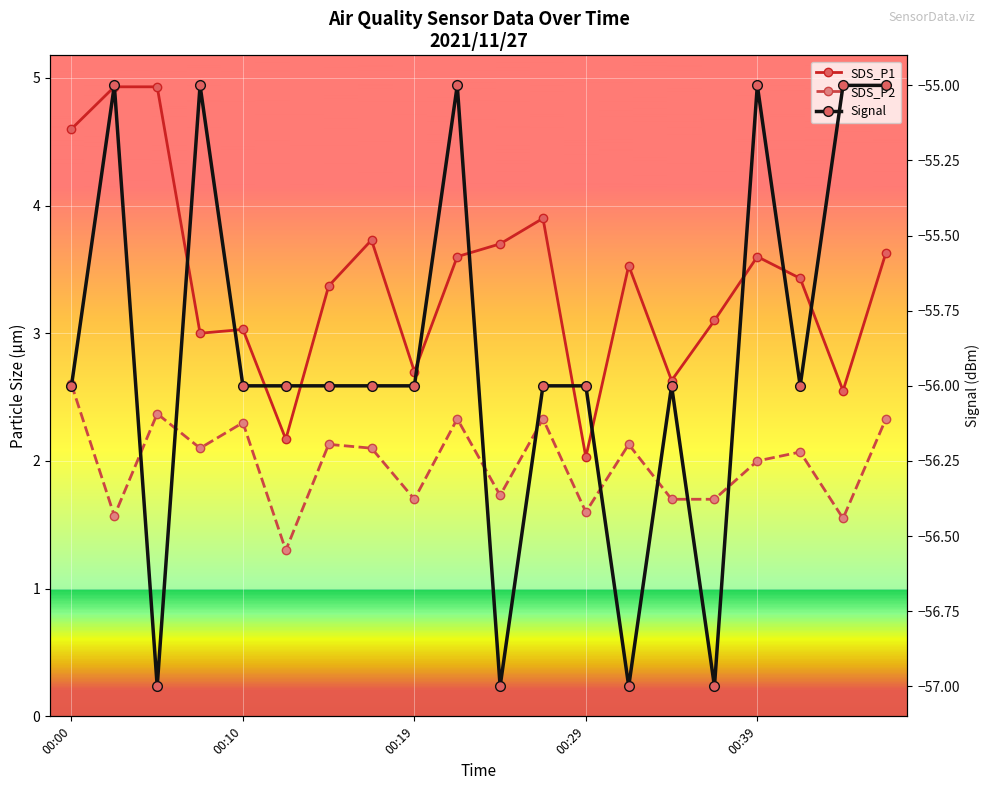

What is the value of the Signal point at the 6th from the left?

-56.0